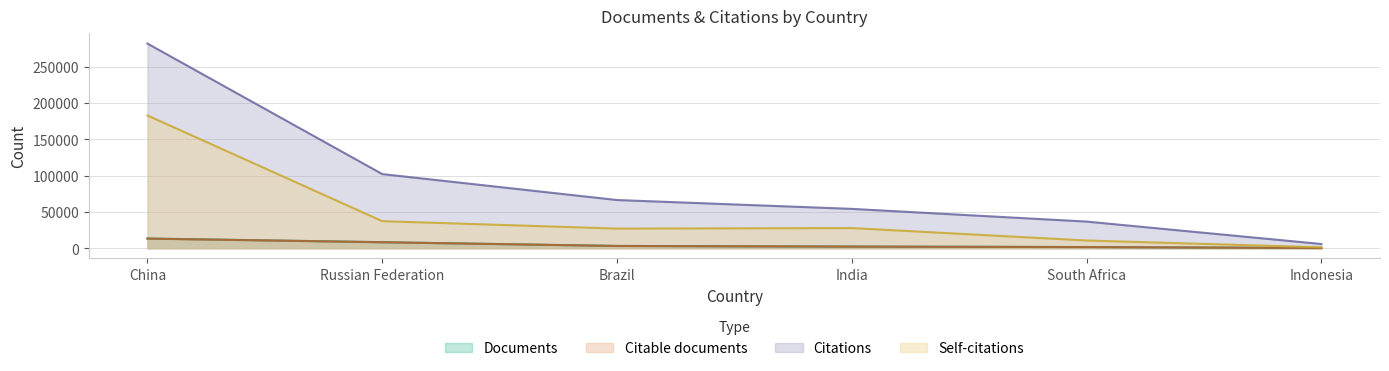

What is the minimum value for Self-citations?

1294